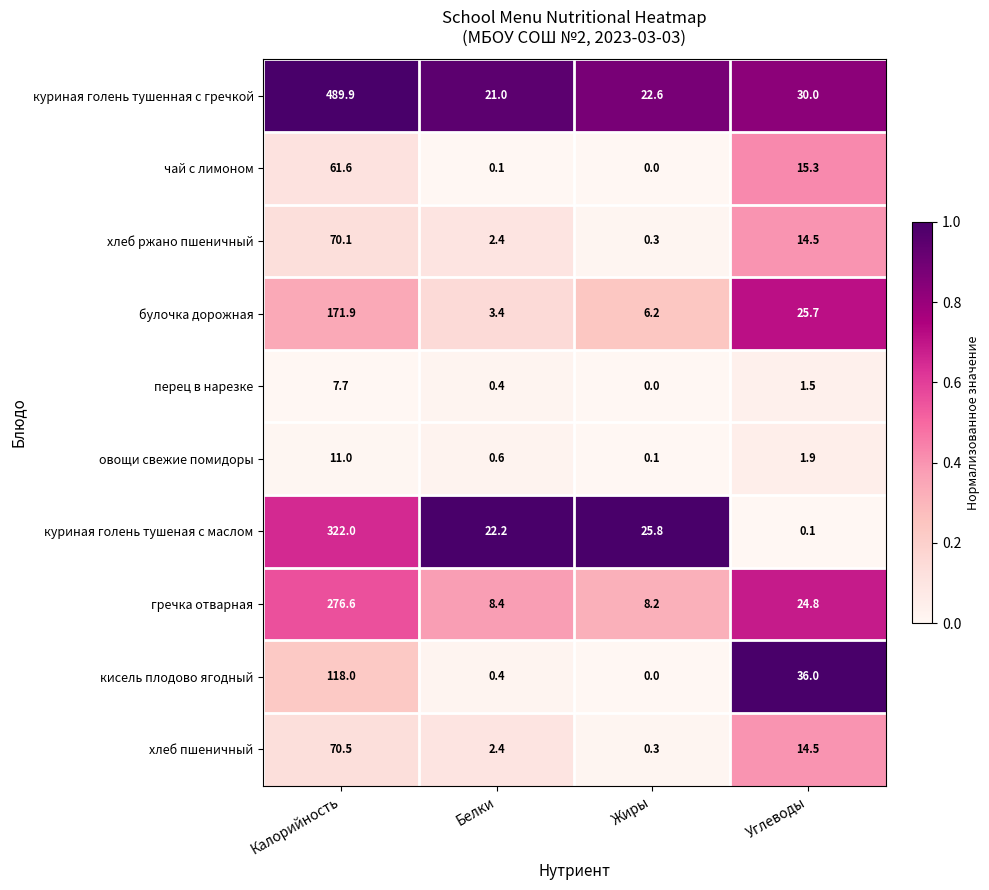

True or false: кисель плодово ягодный has a value of 0.0 at Жиры.

True